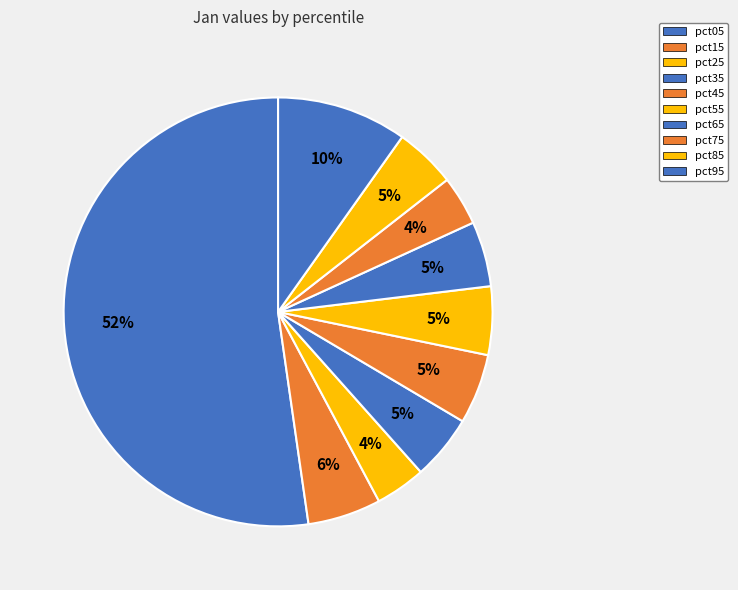

What is the smallest slice in the pie chart?

pct75